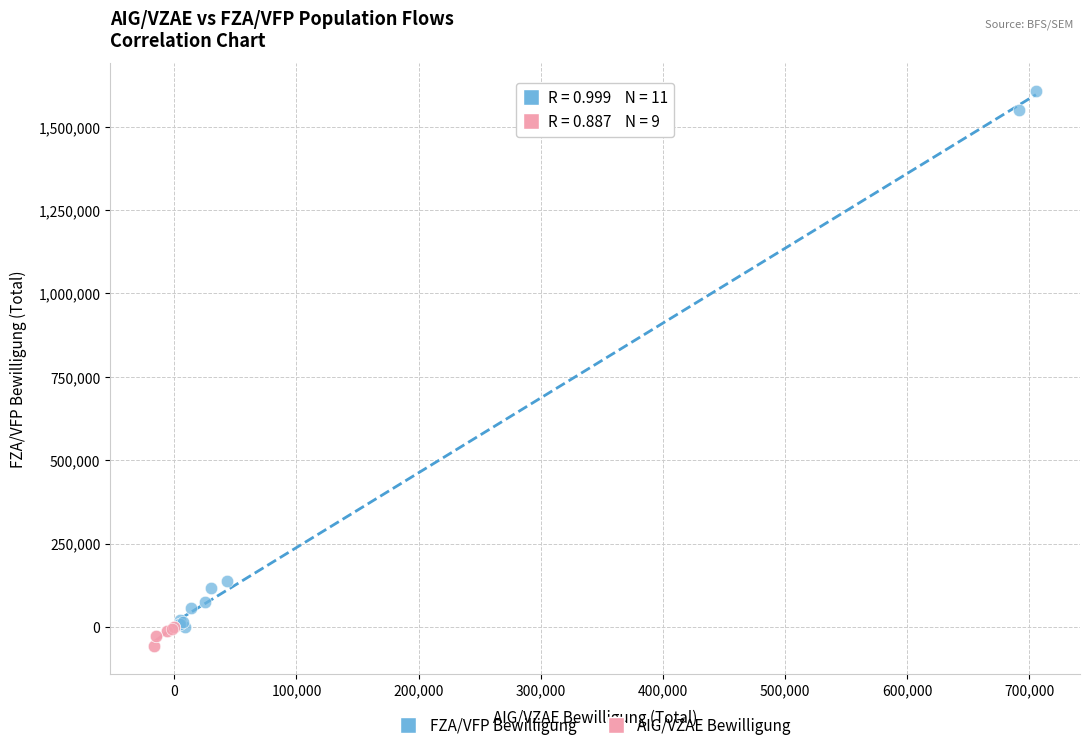

Which series reaches the maximum Y coordinate?

FZA/VFP Bewilligung